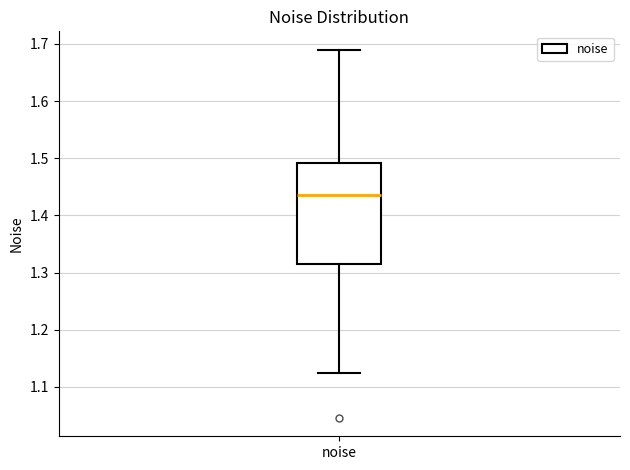

Transcribe this box plot: give where the median line is, the range the box spans, and where the two whiskers end, as read against the y-axis. The values are not printed on the chart, so give them approximately, as read against the axis.

median 1.44, box 1.31 to 1.49, whiskers 1.12 to 1.69